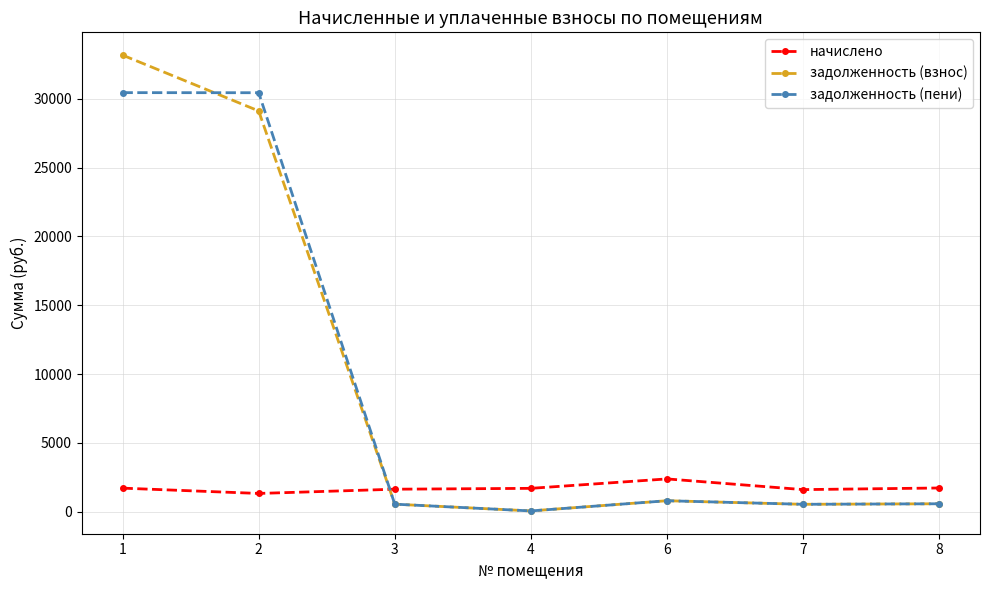

At which category is the sum across all series the highest?

1